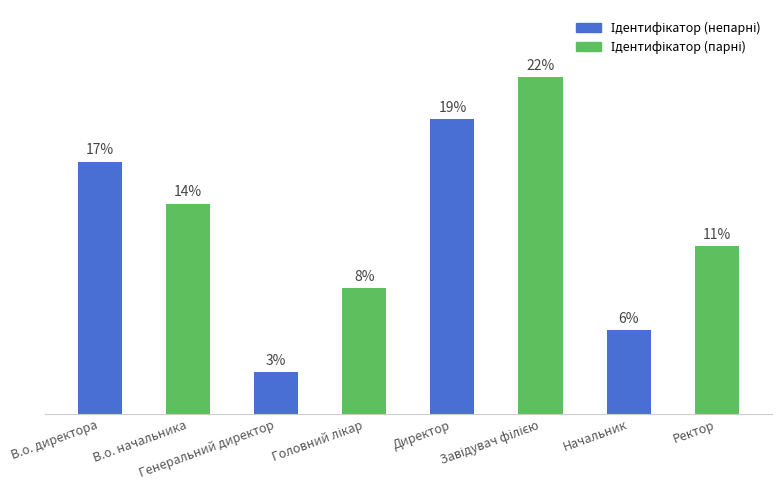

Does the chart contain any negative values?

No